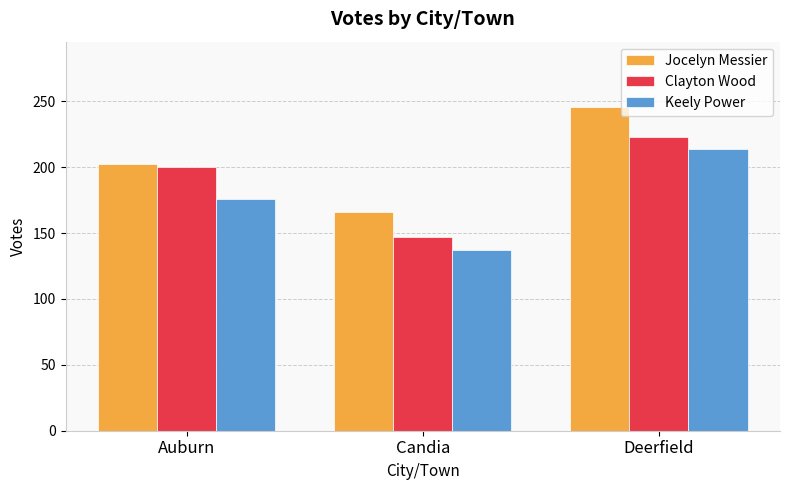

Rank the categories by Clayton Wood value from highest to lowest.

Deerfield, Auburn, Candia